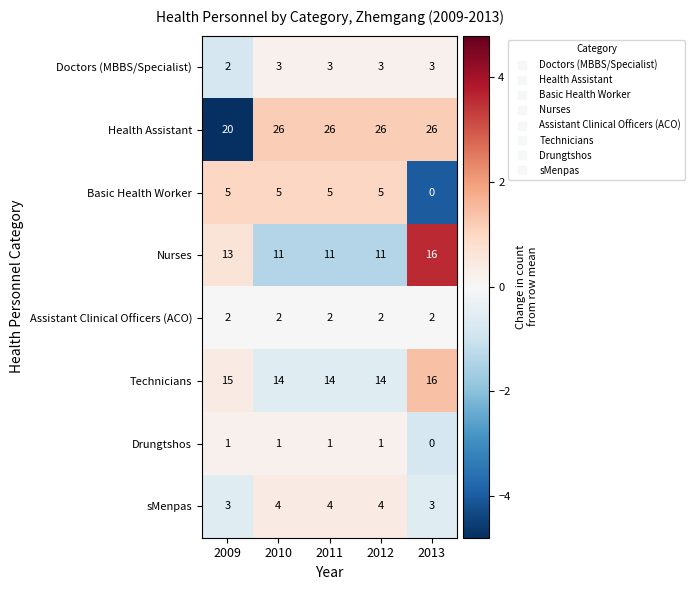

Which series has the largest range (max minus min)?

Health Assistant